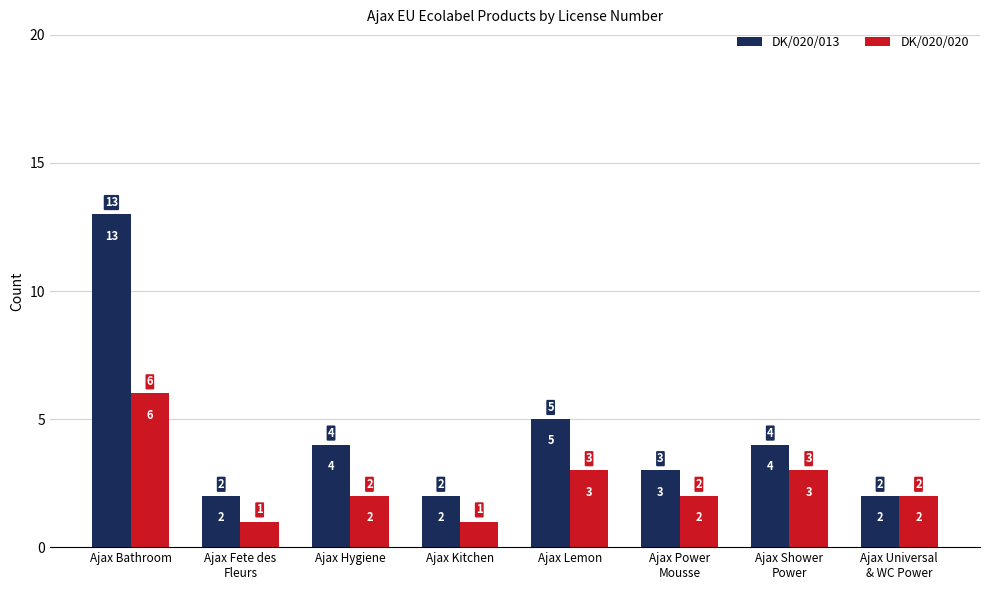

How many distinct data groups are displayed?

2